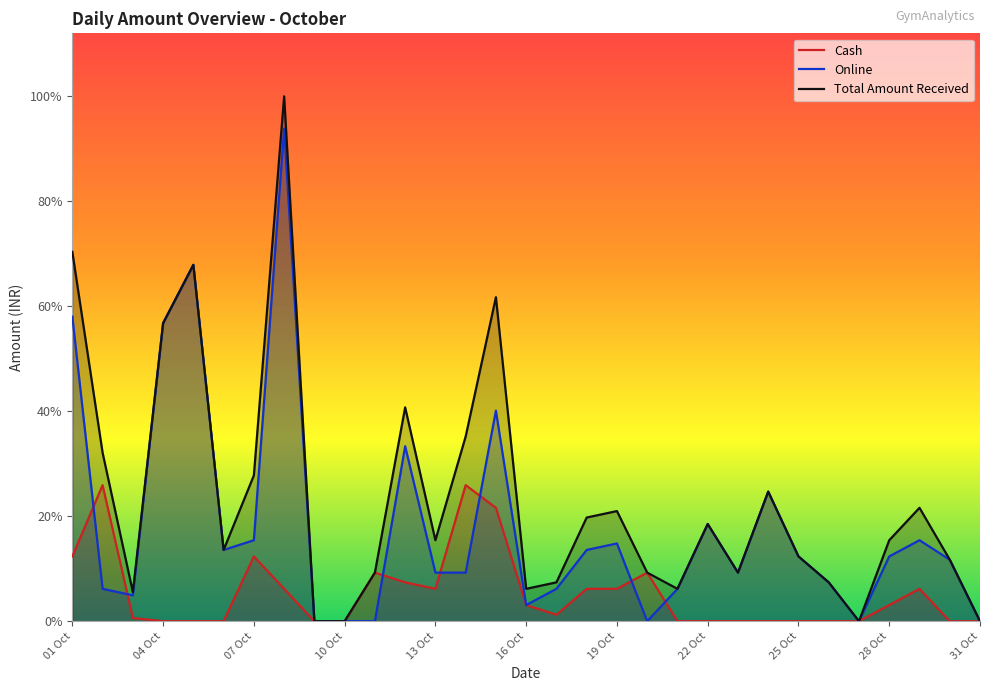

The Total Amount Received series shows 1200 at 26 Oct. True or false?

True